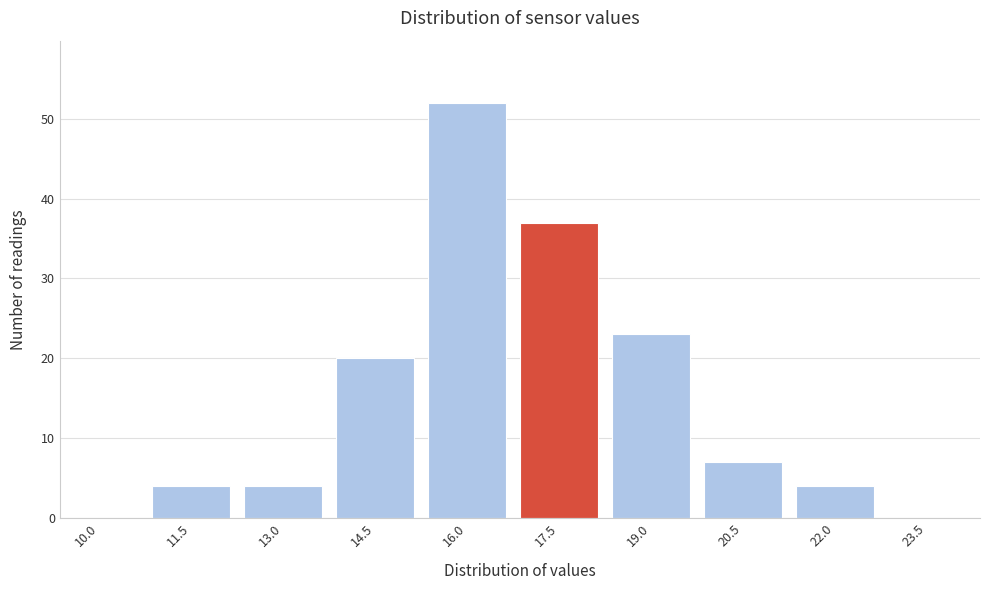

Reading left to right, list all the values displayed in this chart.

10.0=0	11.5=4	13.0=4	14.5=20	16.0=52	17.5=37	19.0=23	20.5=7	22.0=4	23.5=0